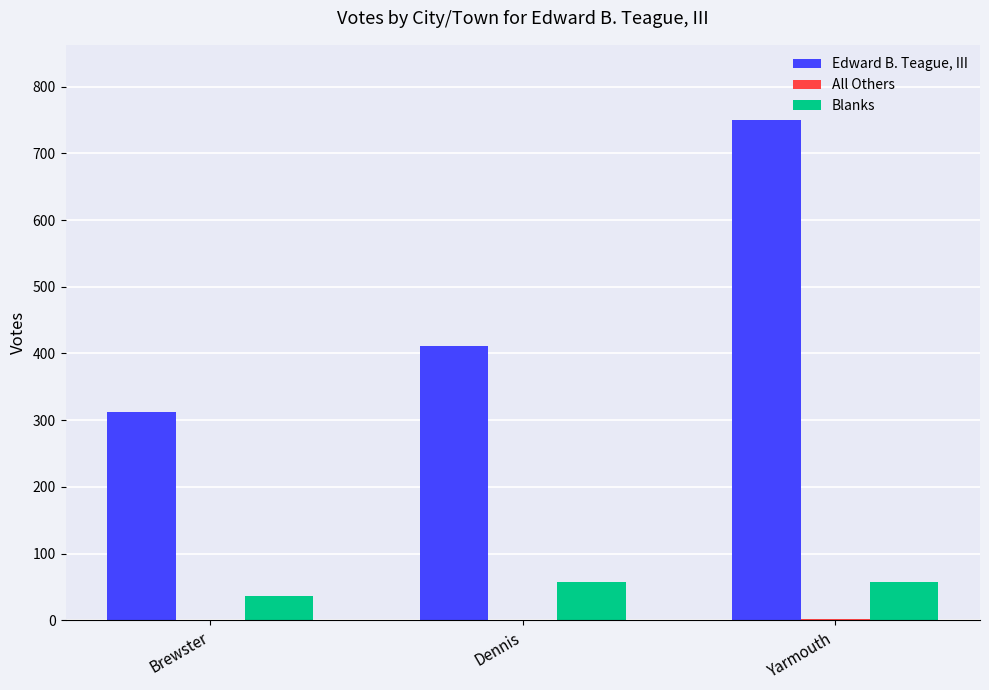

Between Dennis and Yarmouth, which series saw the biggest shift?

Edward B. Teague, III